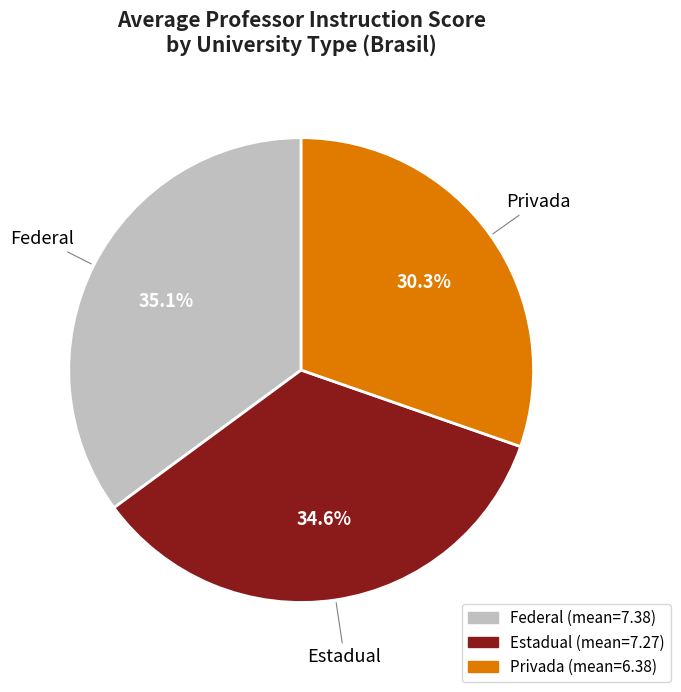

Which category has the smallest portion of the pie?

Privada